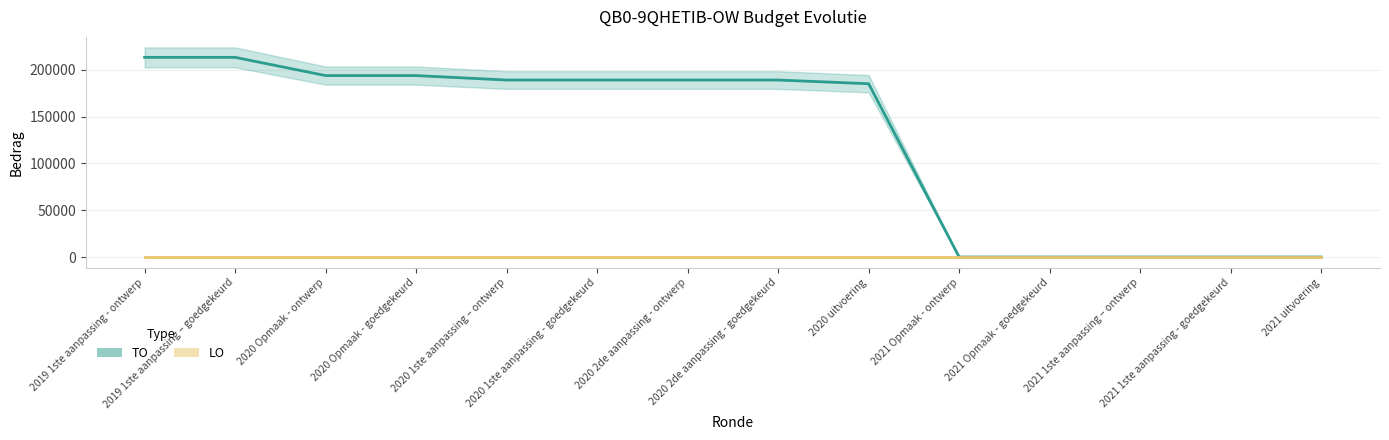

Reading left to right, extract all data points from this chart.

2019 1ste aanpassing - ontwerp=213381	2019 1ste aanpassing – goedgekeurd=213381	2020 Opmaak - ontwerp=193907	2020 Opmaak - goedgekeurd=193907	2020 1ste aanpassing – ontwerp=189152	2020 1ste aanpassing - goedgekeurd=189152	2020 2de aanpassing - ontwerp=189152	2020 2de aanpassing - goedgekeurd=189152	2020 uitvoering=185198	2021 Opmaak - ontwerp=0	2021 Opmaak - goedgekeurd=0	2021 1ste aanpassing – ontwerp=0	2021 1ste aanpassing - goedgekeurd=0	2021 uitvoering=0